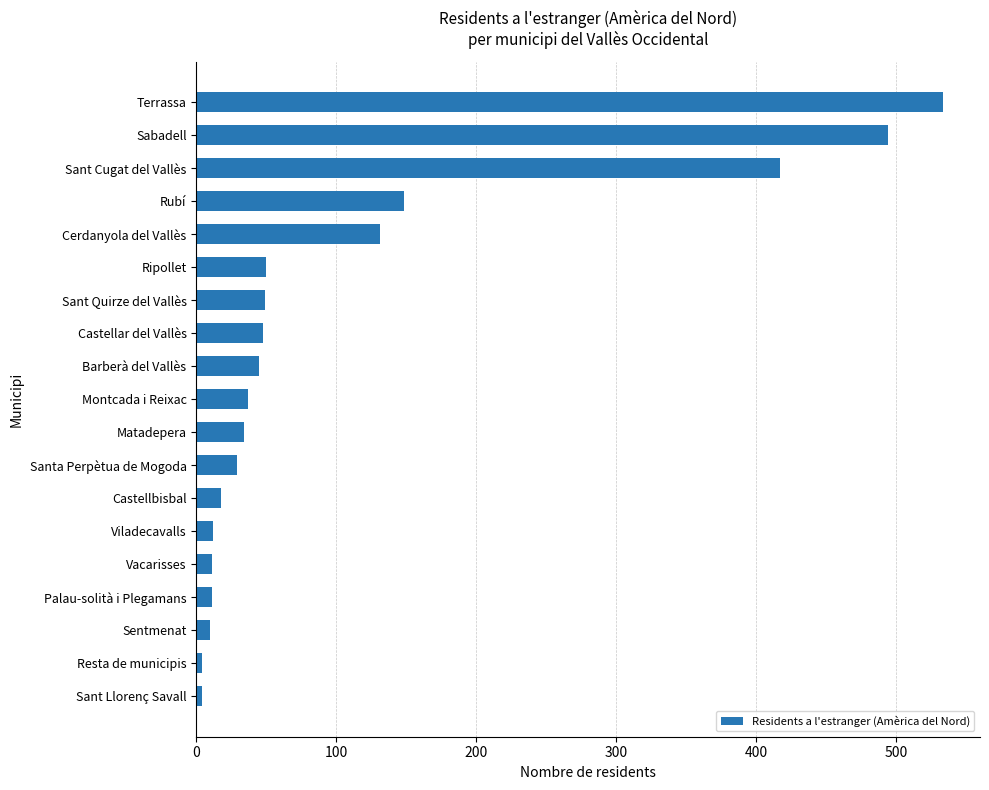

What is the ratio of the value at Barberà del Vallès to the value at Matadepera?

1.3